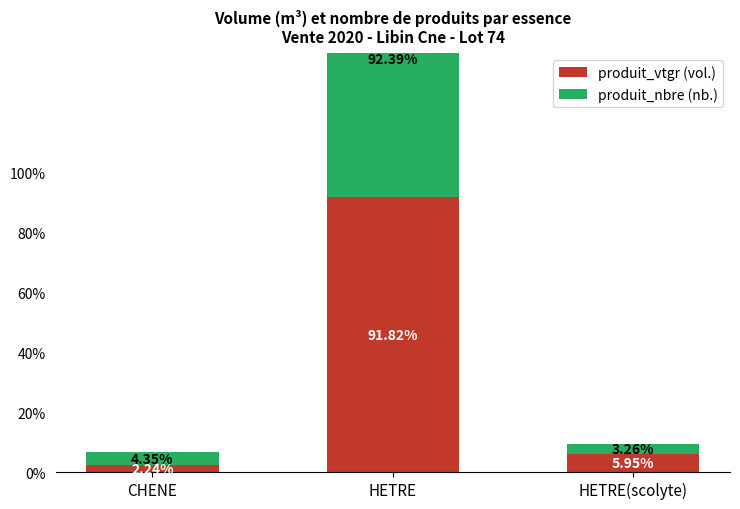

Is the value of produit_nbre at CHENE greater than the value of produit_vtgr at CHENE?

Yes